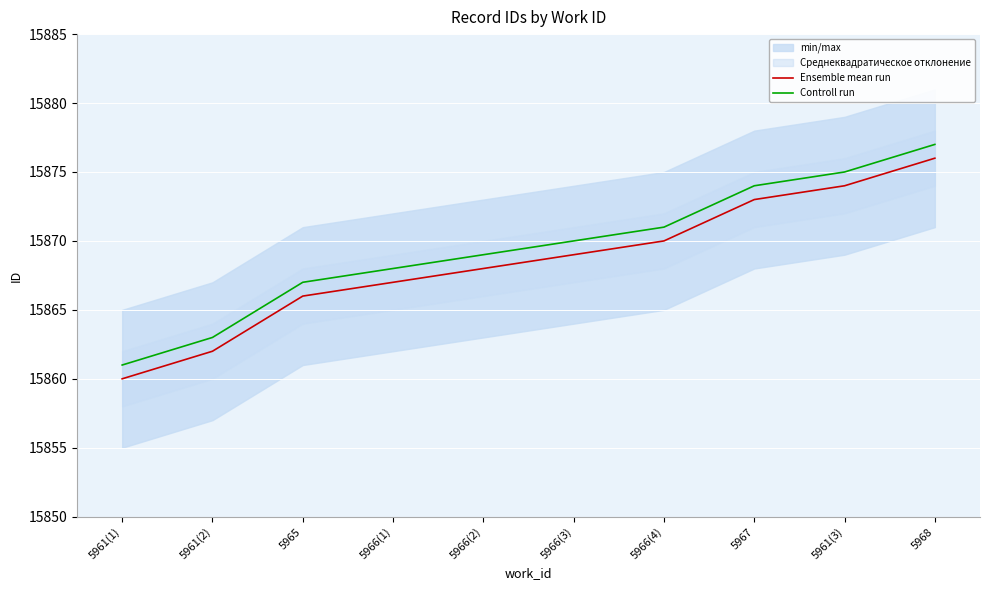

What is the difference between the Controll run values at 5966(4) and 5966(3)?

1